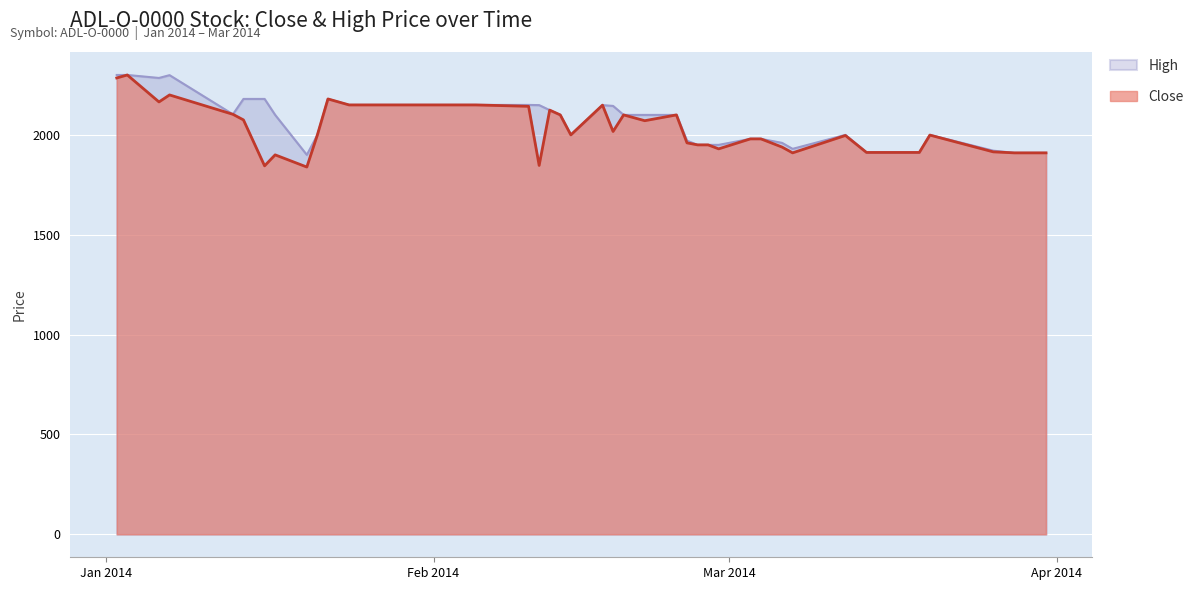

Which series changed the most between 2014-01-14 and 2014-02-18?

Close